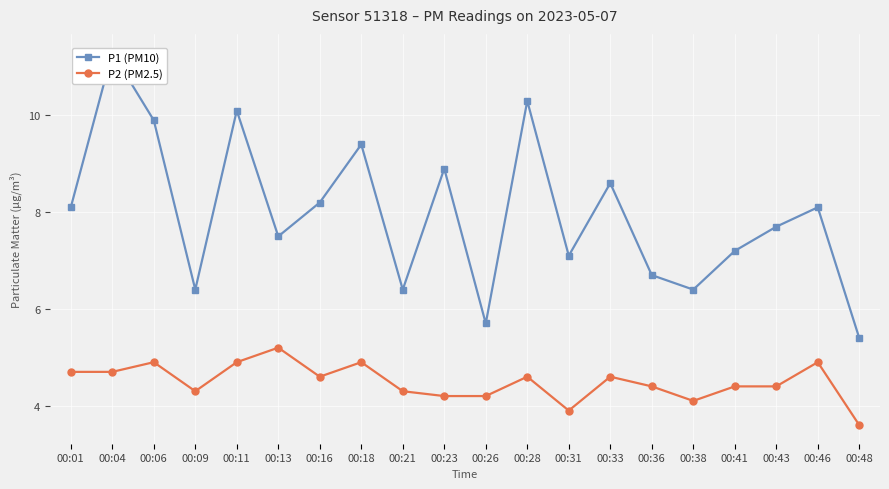

List the series in order of their overall mean, lowest first.

P2 (PM2.5), P1 (PM10)